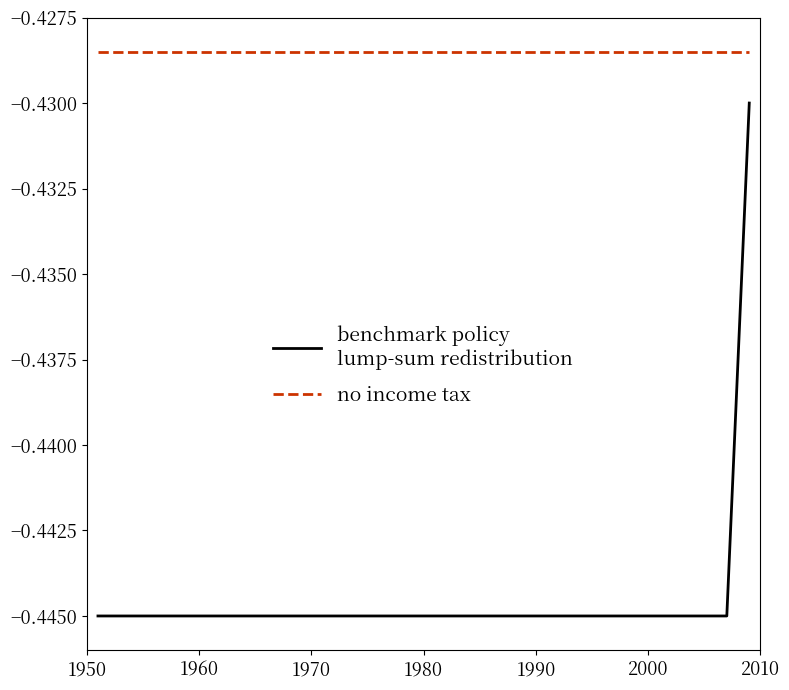

Does the chart have visible grid lines?

No